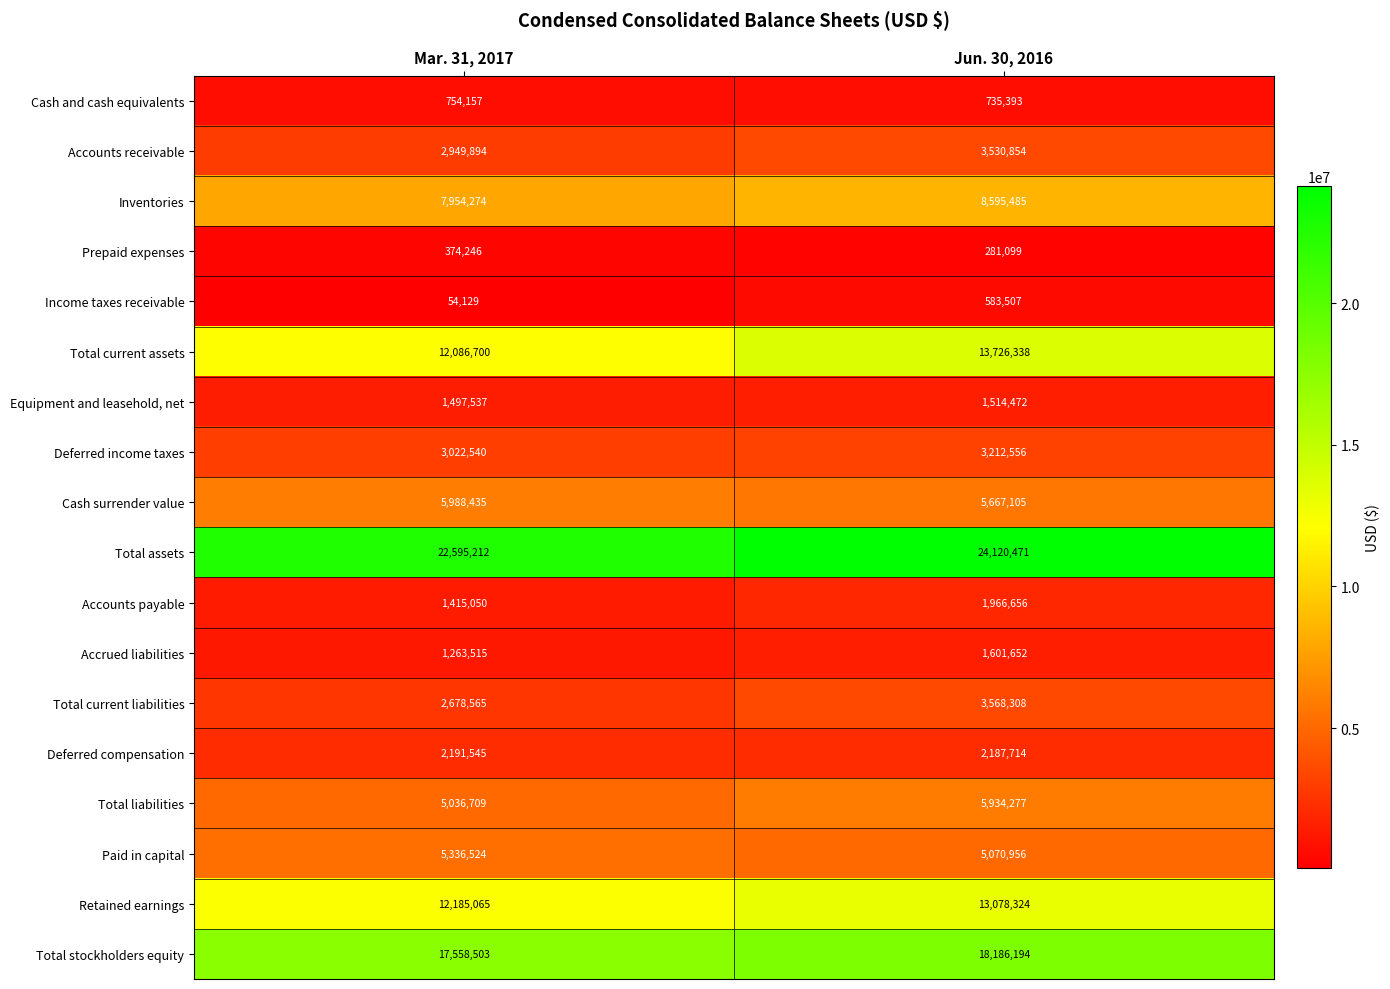

At Jun. 30, 2016, list the series in order from smallest to largest.

Prepaid expenses, Income taxes receivable, Cash and cash equivalents, Equipment and leasehold, net, Accrued liabilities, Accounts payable, Deferred compensation, Deferred income taxes, Accounts receivable, Total current liabilities, Paid in capital, Cash surrender value, Total liabilities, Inventories, Retained earnings, Total current assets, Total stockholders equity, Total assets